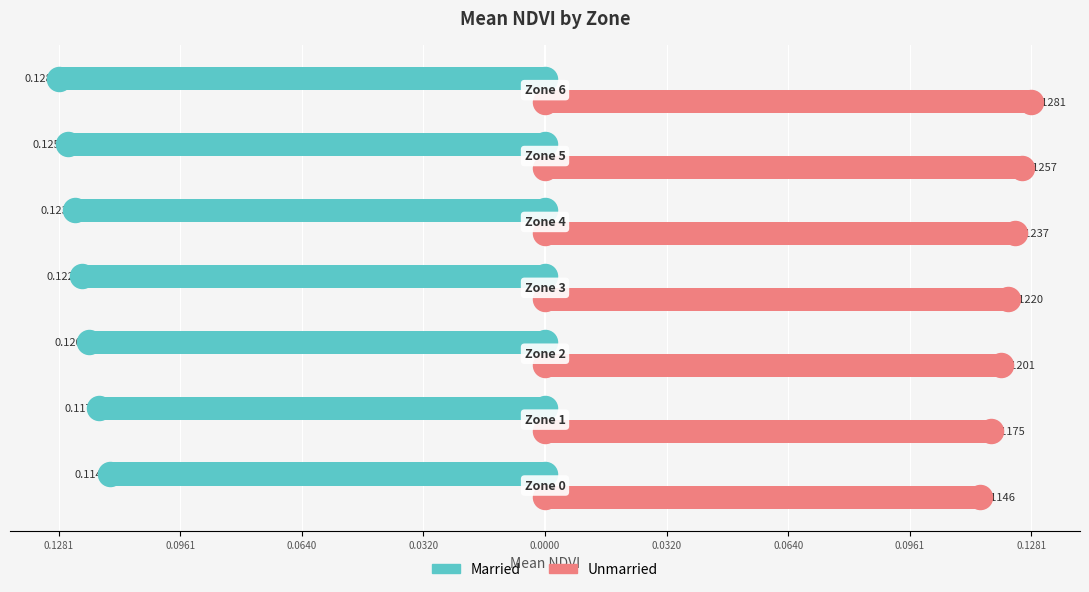

Which series has the largest total across all categories?

Unmarried